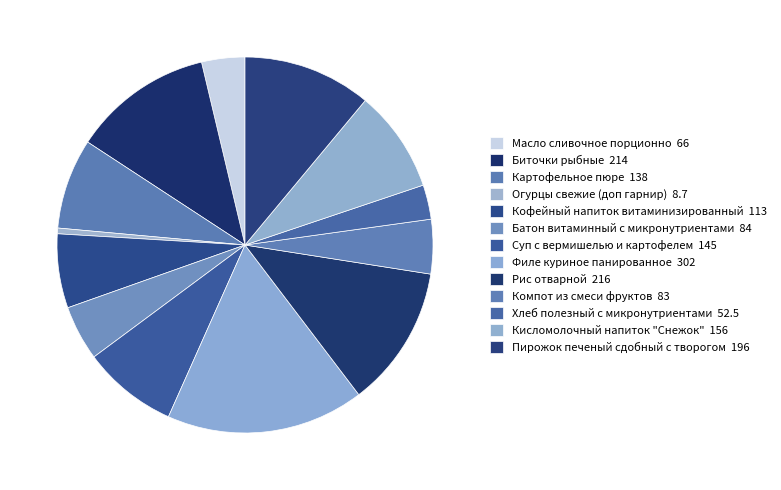

What is the change in value from Компот из смеси фруктов to Кисломолочный напиток "Снежок"?

+73.0